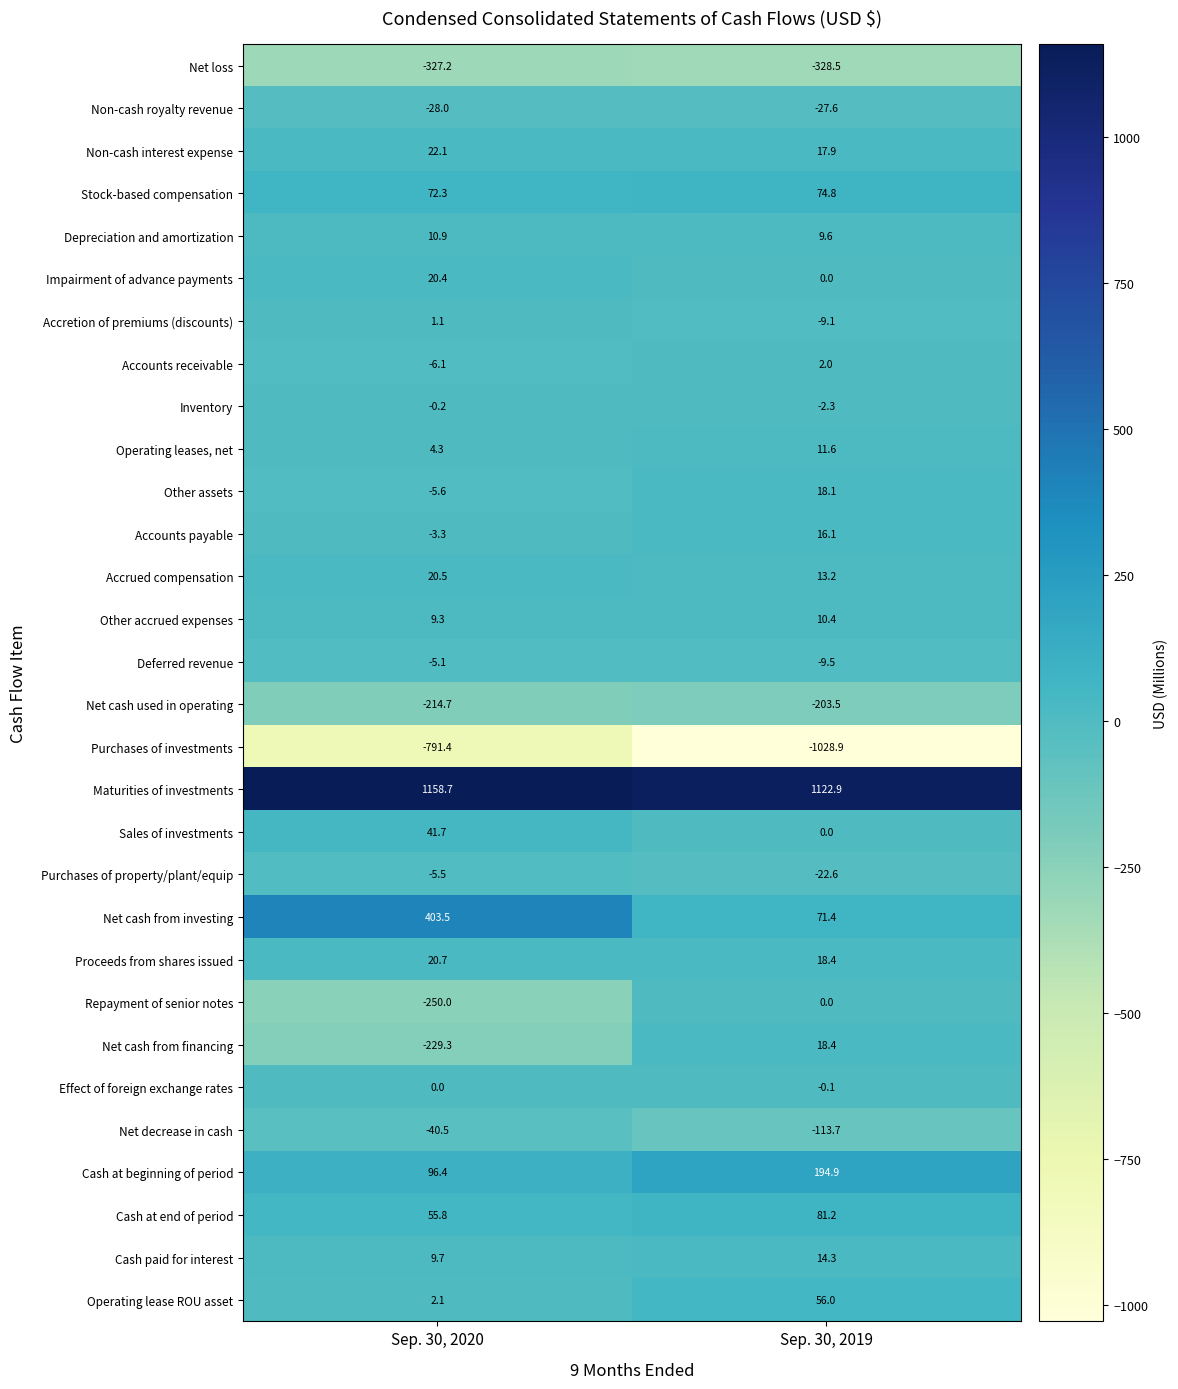

What is the difference between the Net cash from financing values at Sep. 30, 2020 and Sep. 30, 2019?

247.7